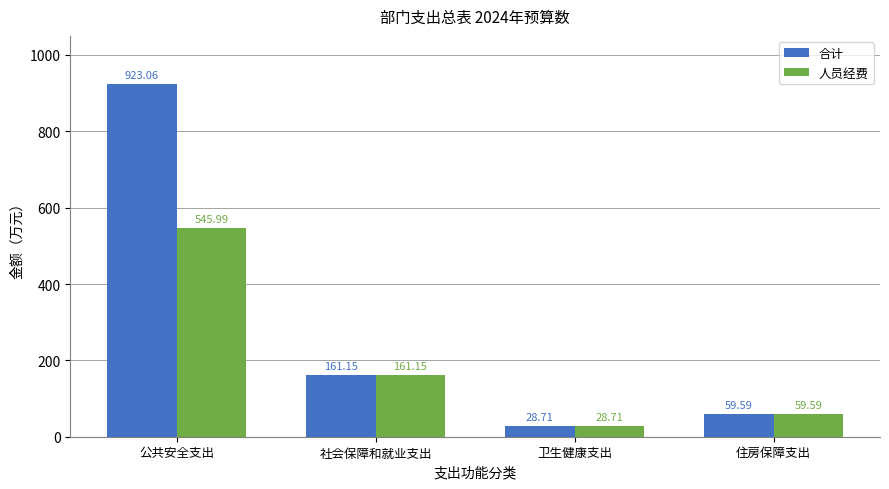

The 人员经费 series shows 28.7 at 卫生健康支出. True or false?

True